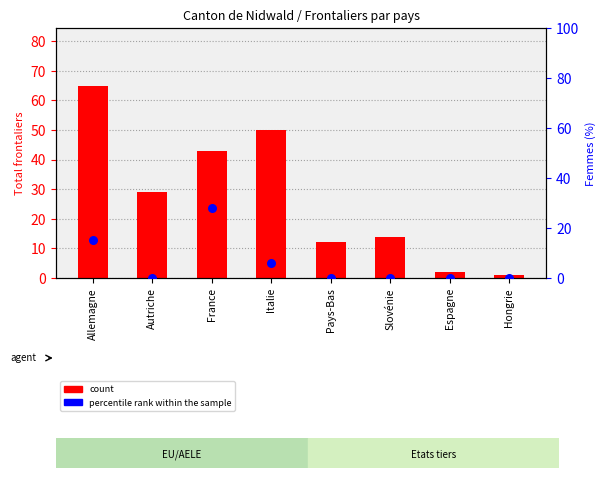

What is the total value across all series at Pays-Bas?

12.0